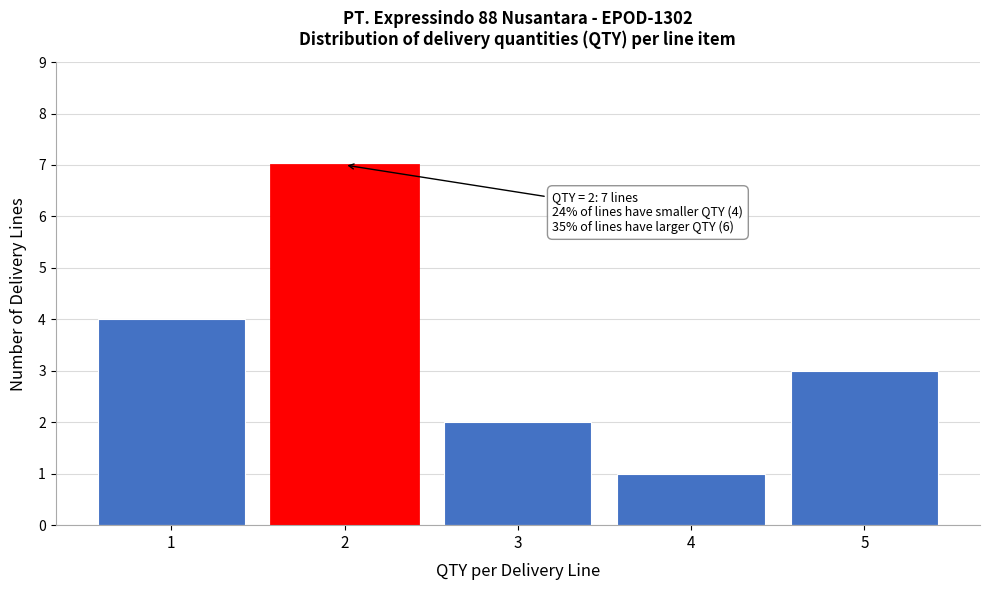

Reading left to right, what are all the values shown in this chart?

1=4	2=7	3=2	4=1	5=3